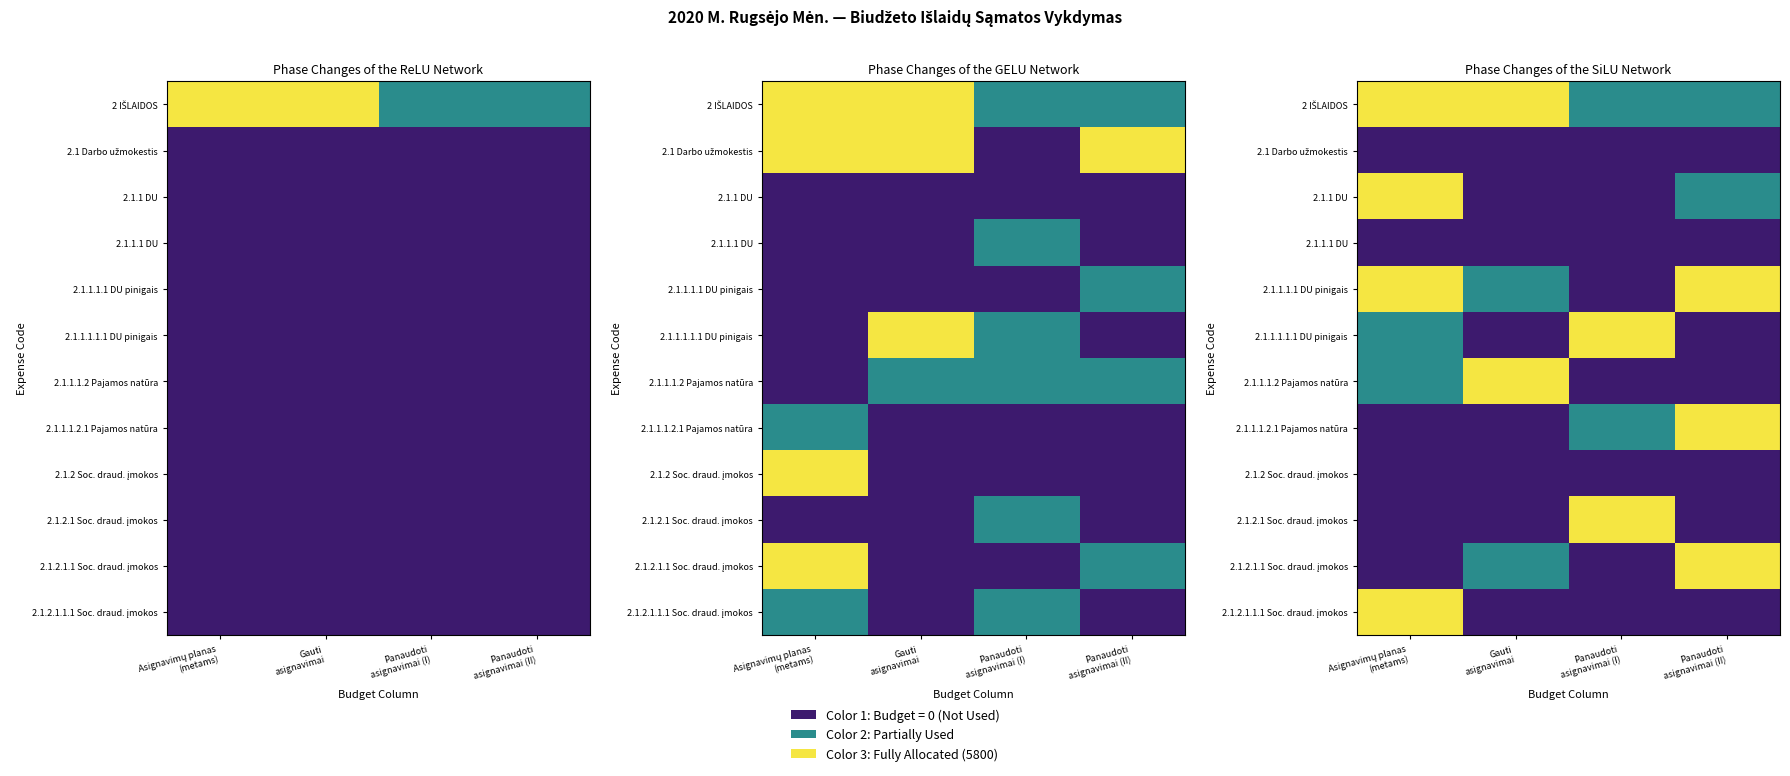

Which series has the largest total across all categories?

2 IŠLAIDOS